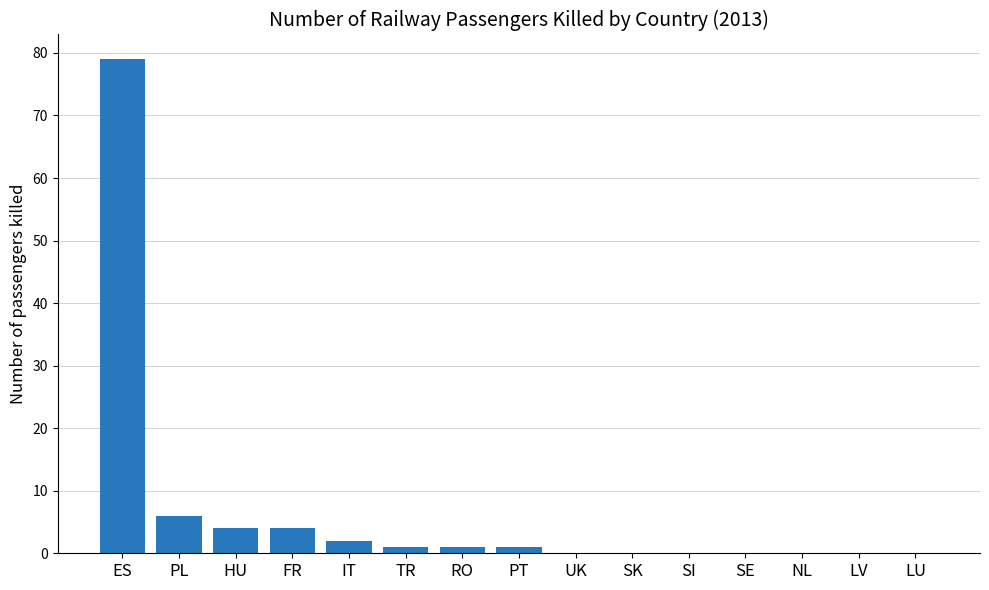

Is it true that the value at FR is 4?

True